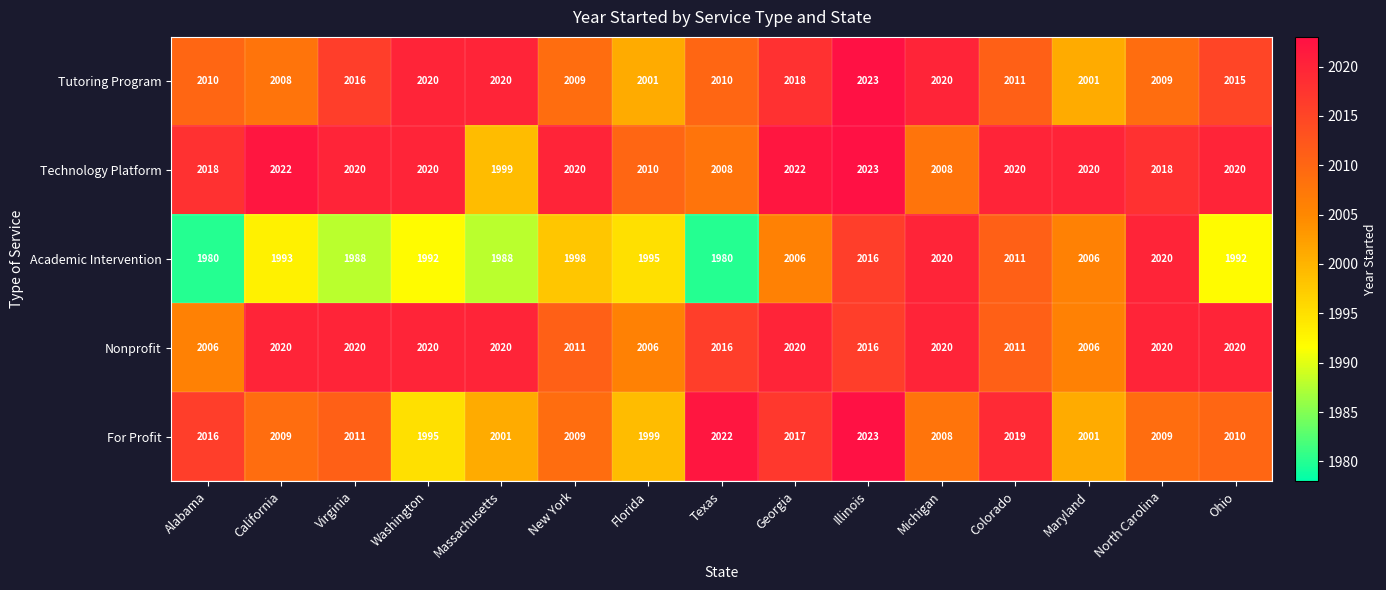

Which series has the largest range (max minus min)?

Academic Intervention